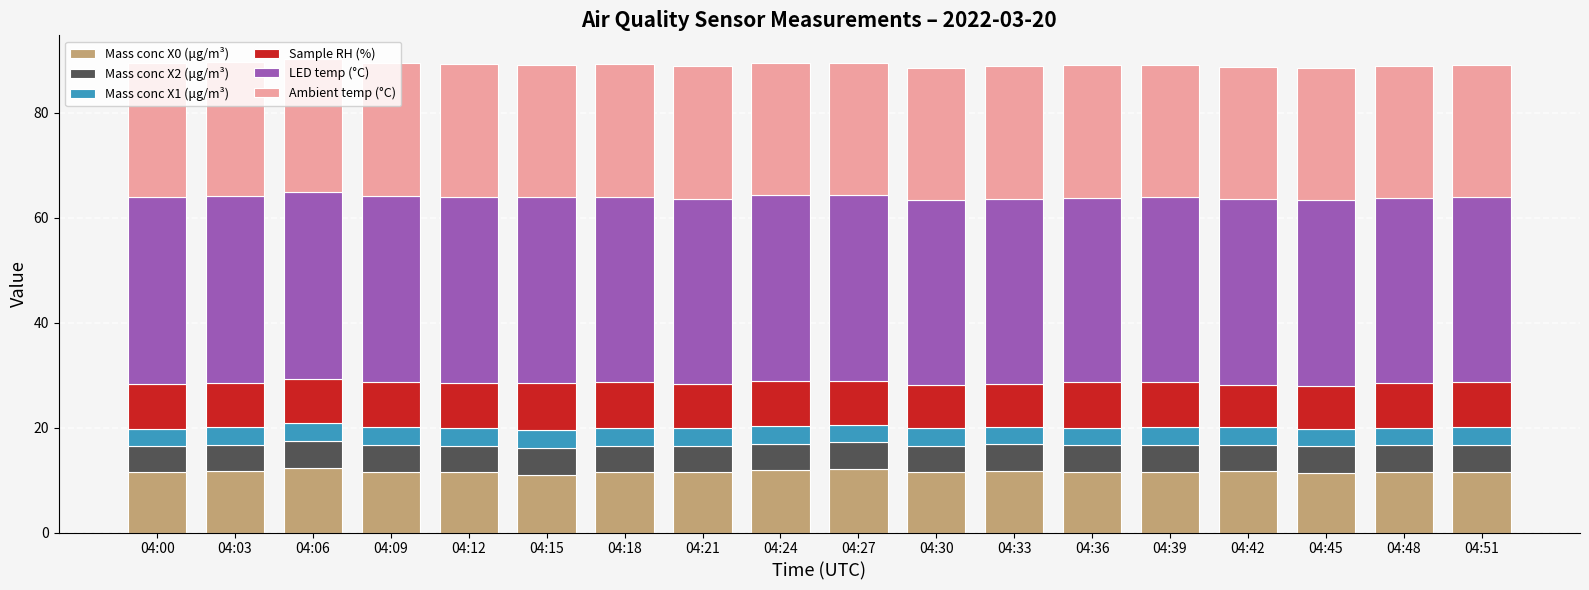

True or false: Mass conc X0 (μg/m³) has a value of 4.5 at 04:48.

False